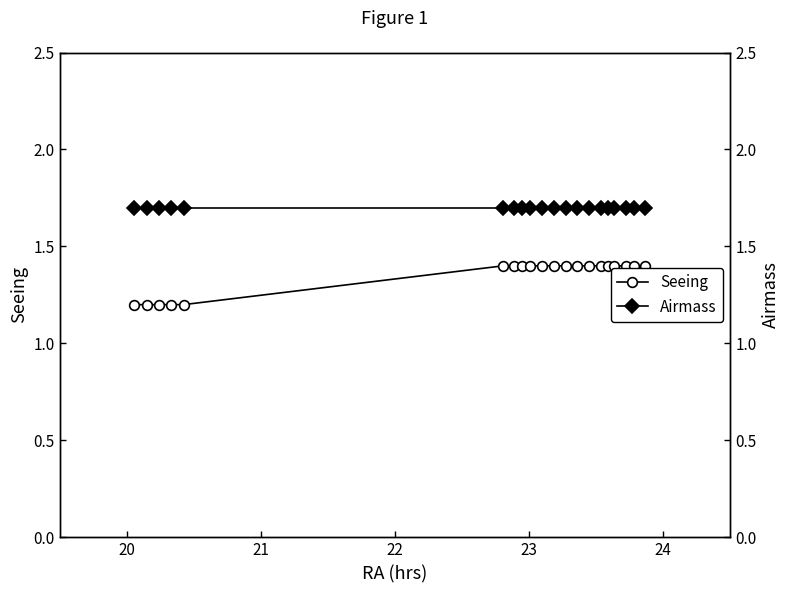

What are all the series names shown in the legend?

Seeing, Airmass